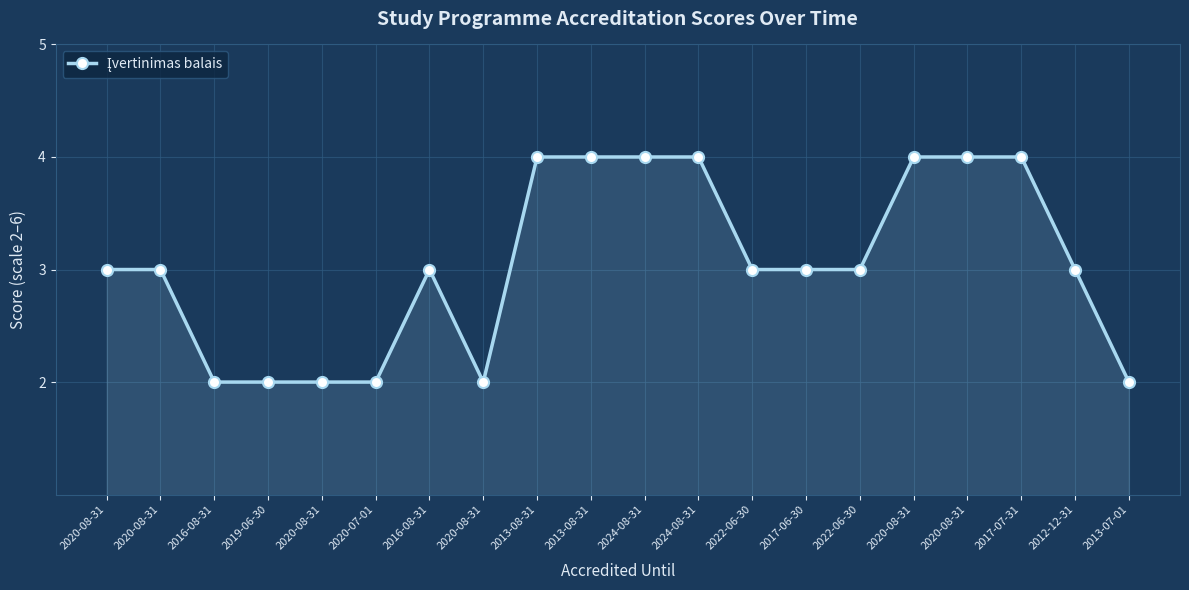

Count the number of categories in the chart.

20